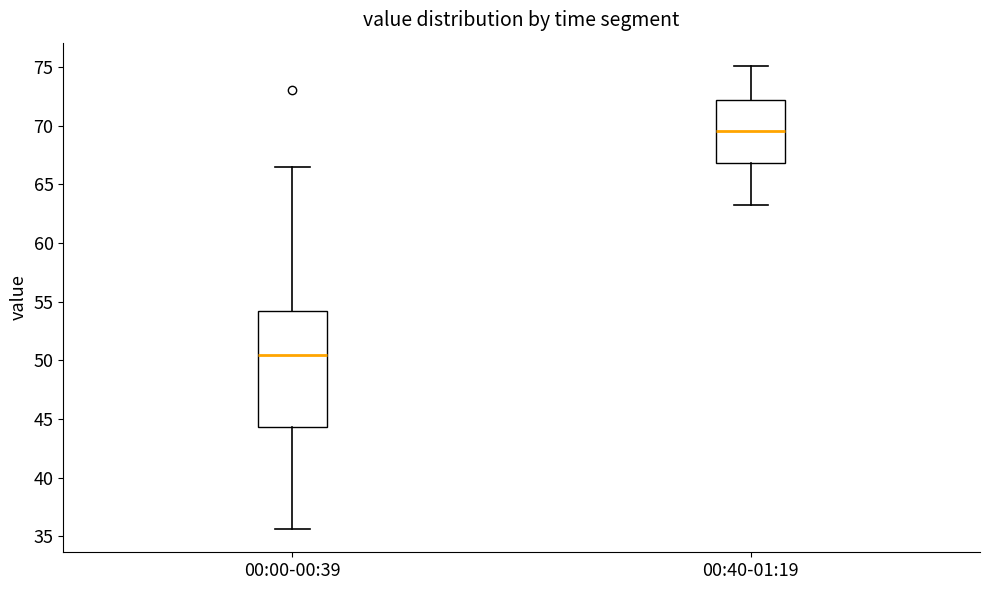

Reading left to right, read every box against the y-axis: the position of its median line, the range the box covers, and the ends of its whiskers. The values are not printed on the chart, so give them approximately, as read against the axis.

00:00-00:39: median 50.5, box 44.5 to 54.0, whiskers 35.5 to 66.5
00:40-01:19: median 69.5, box 67.0 to 72.0, whiskers 63.0 to 75.0